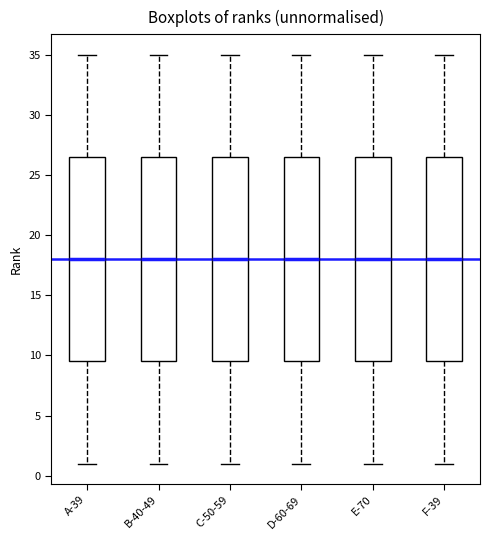

Reading left to right, transcribe this box plot: for each box, give where its median line is, the range the box spans, and where its two whiskers end, as read against the y-axis. The values are not printed on the chart, so give them approximately, as read against the axis.

A-39: median 18.0, box 9.5 to 26.5, whiskers 1.0 to 35.0
B-40-49: median 18.0, box 9.5 to 26.5, whiskers 1.0 to 35.0
C-50-59: median 18.0, box 9.5 to 26.5, whiskers 1.0 to 35.0
D-60-69: median 18.0, box 9.5 to 26.5, whiskers 1.0 to 35.0
E-70: median 18.0, box 9.5 to 26.5, whiskers 1.0 to 35.0
F-39: median 18.0, box 9.5 to 26.5, whiskers 1.0 to 35.0